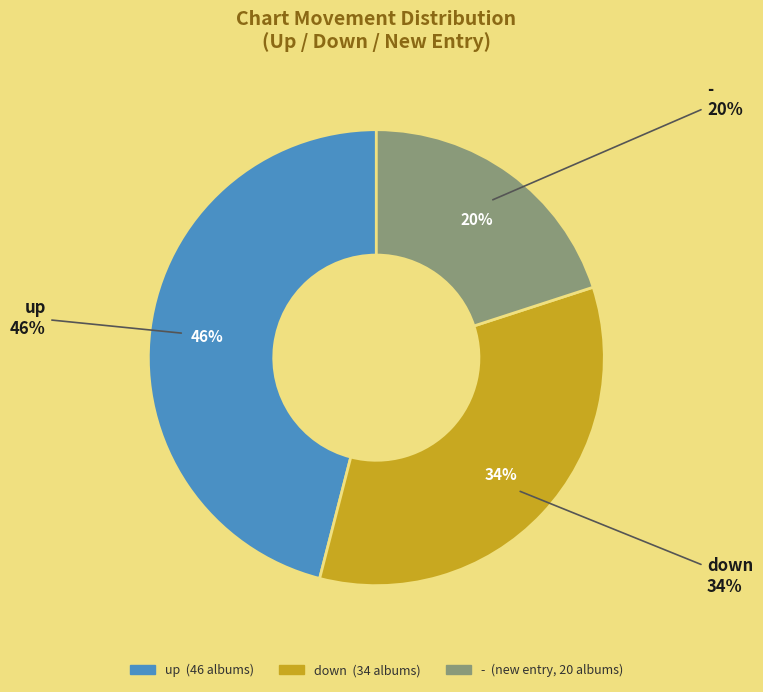

Which slice is the smallest?

-